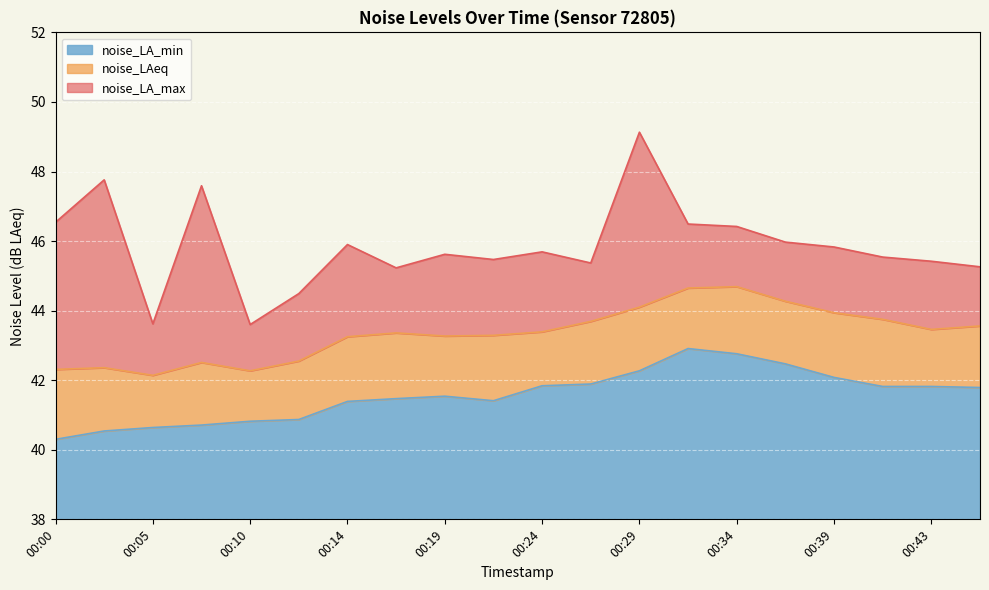

Which series changed the most between 00:14 and 00:29?

noise_LA_max